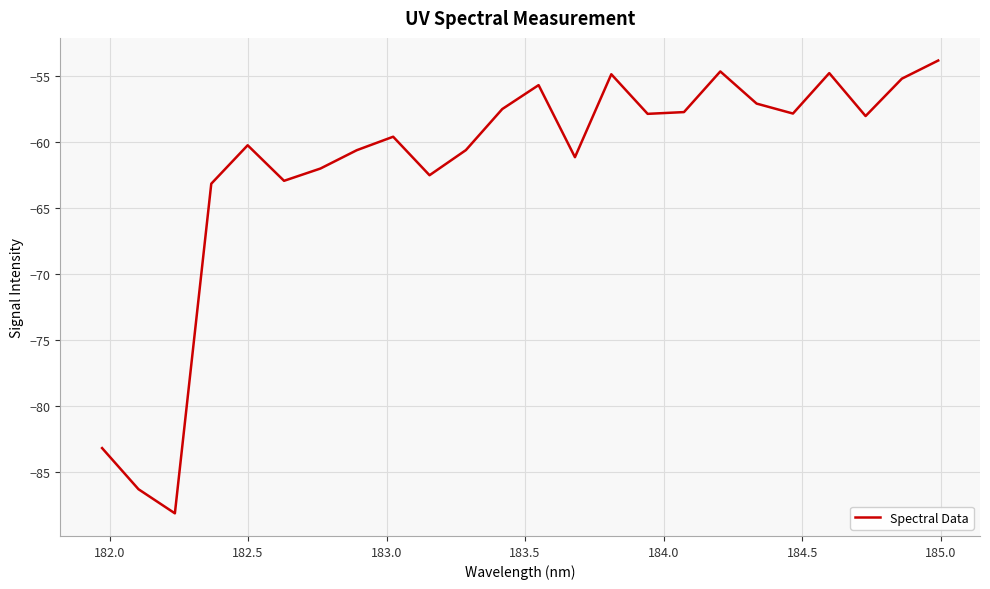

Count the number of categories in the chart.

24